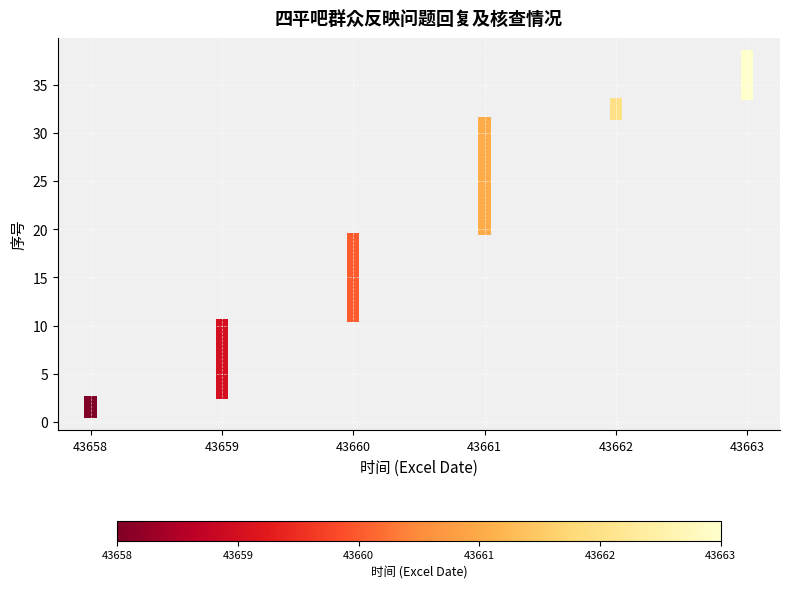

What is the range of X values (max minus min)?

5